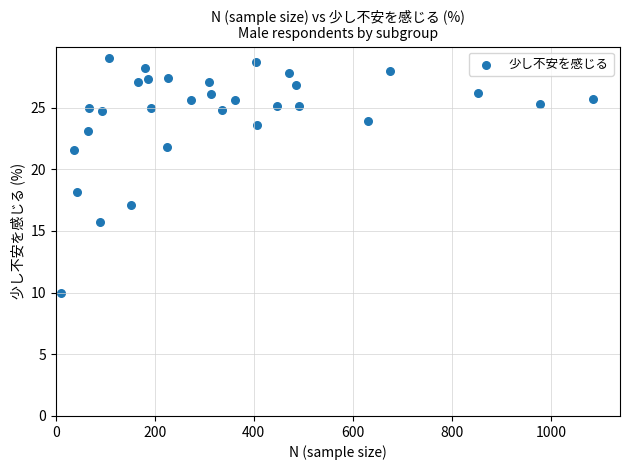

What Y value in the scatter plot is closest to 19?

18.2